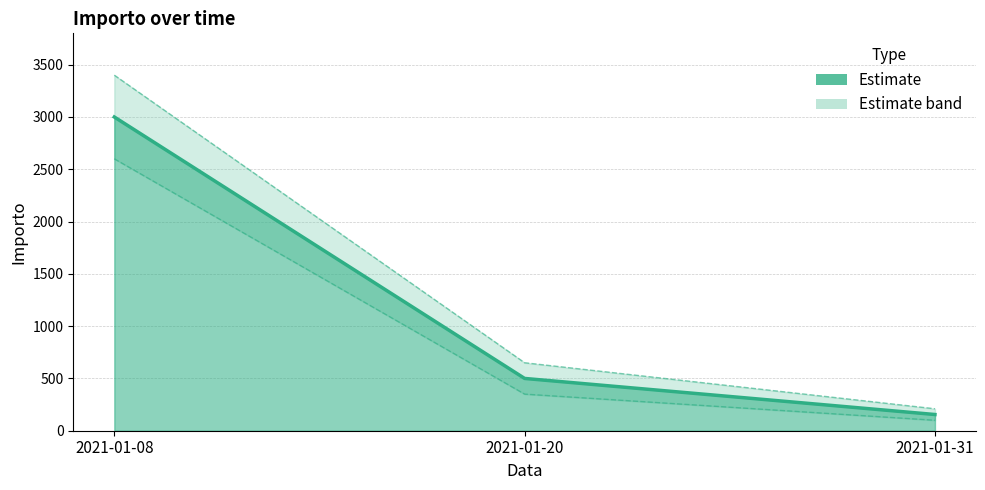

Which has a higher value, 2021-01-31 or 2021-01-08?

2021-01-08